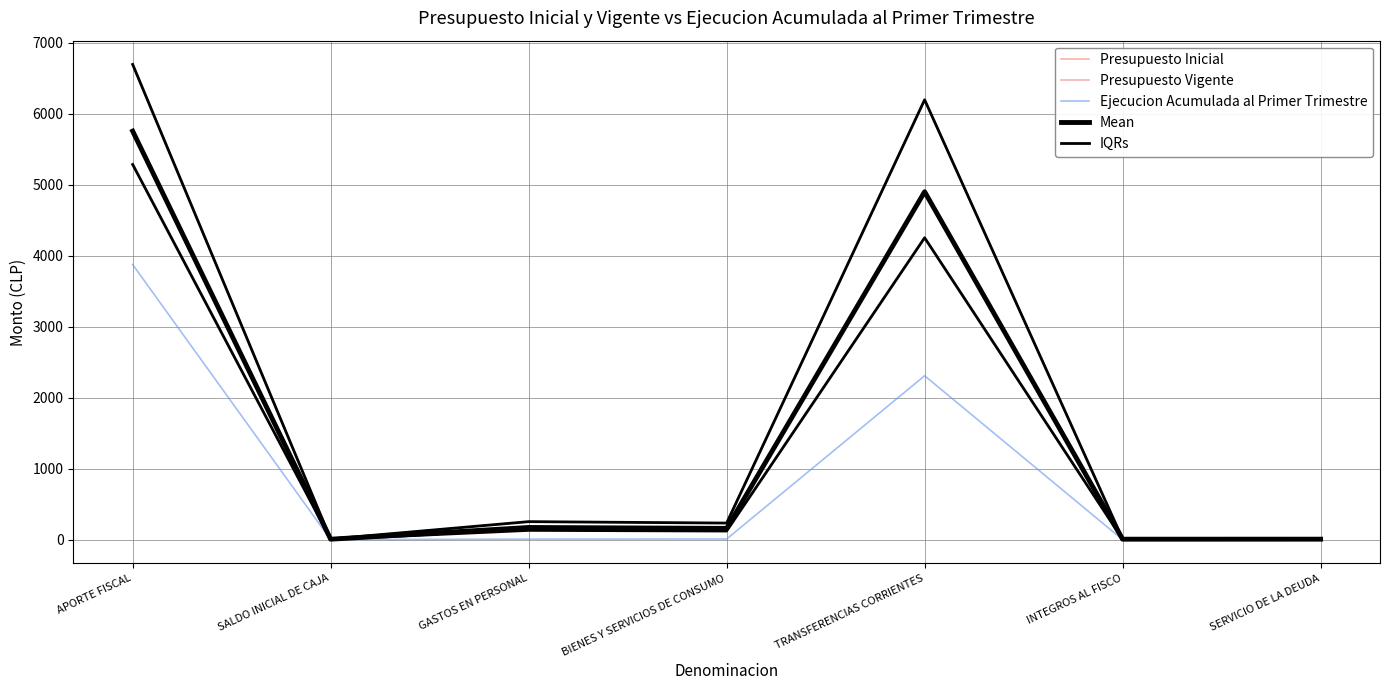

What is the difference between the maximum and minimum values in the Presupuesto Inicial series?

6687.0